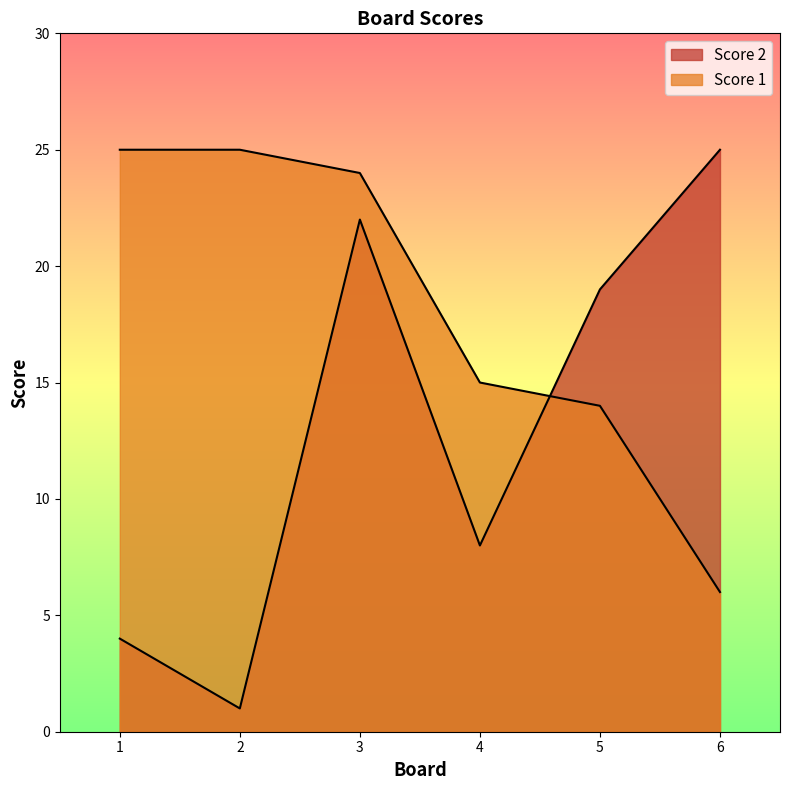

Rank the series at 2 from highest to lowest value.

Score 1, Score 2